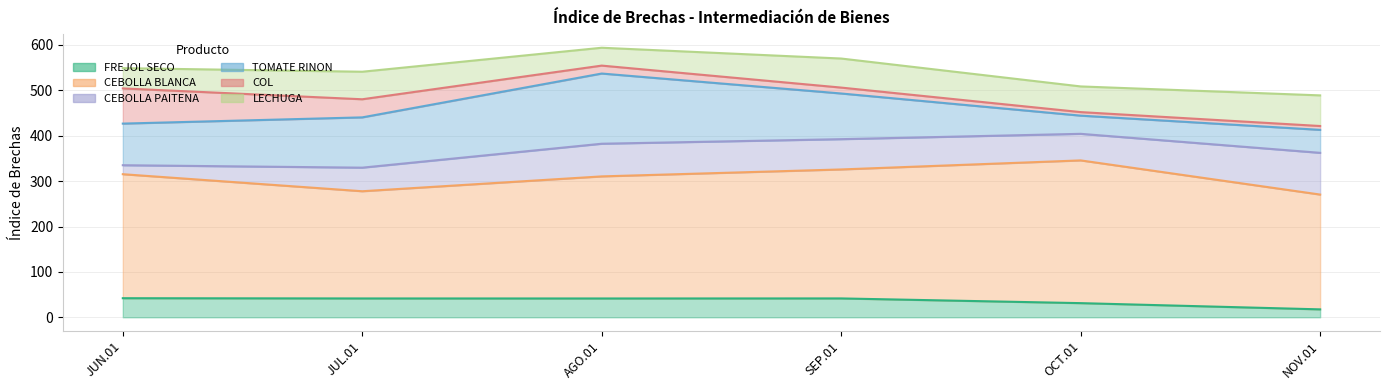

Reading right to left, what are all the values shown in this chart?

FREJOL SECO: 17.5	31.2	41.6	41.5	41.5	42.1
CEBOLLA BLANCA: 252.9	314.5	284.2	269.0	236.2	273.2
CEBOLLA PAITENA: 91.9	58.6	66.7	72.0	52.0	19.8
TOMATE RINON: 50.6	40.1	100.6	154.6	110.8	91.7
COL: 8.5	7.8	13.0	17.5	39.9	77.5
LECHUGA: 67.5	56.5	64.0	39.3	60.7	44.7